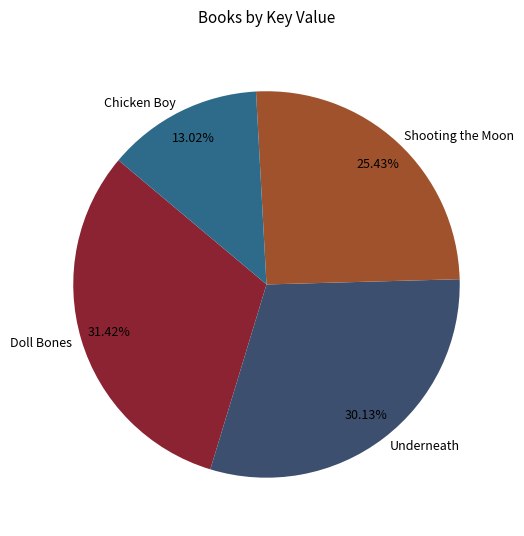

Is it true that Shooting the Moon is 25% of the pie?

True